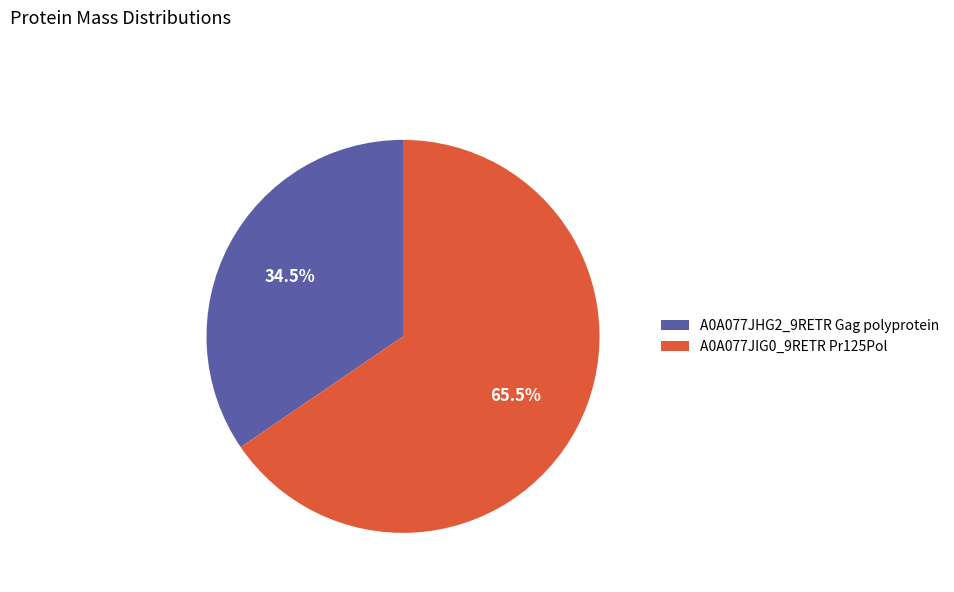

Does any single category account for the majority?

Yes